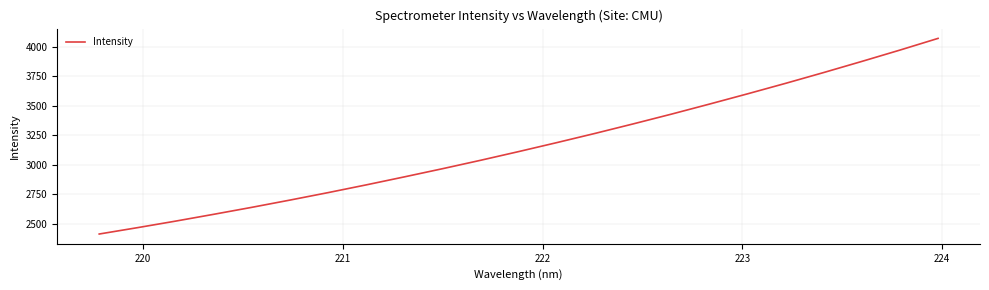

What is the difference between the maximum and minimum values?

1658.1